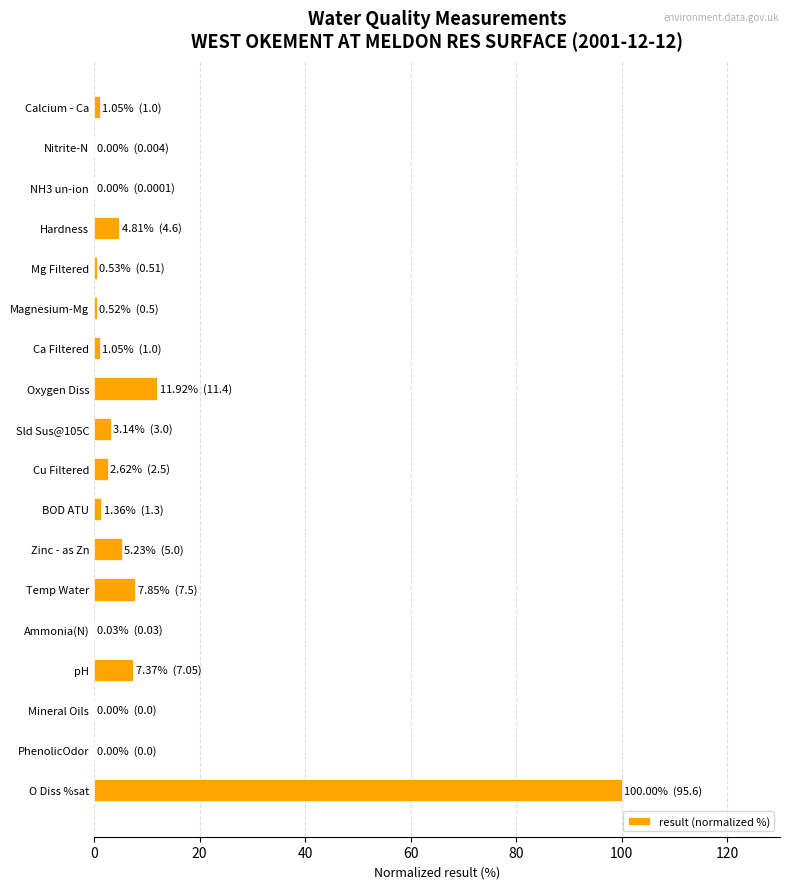

Between pH and O Diss %sat, which is larger?

O Diss %sat